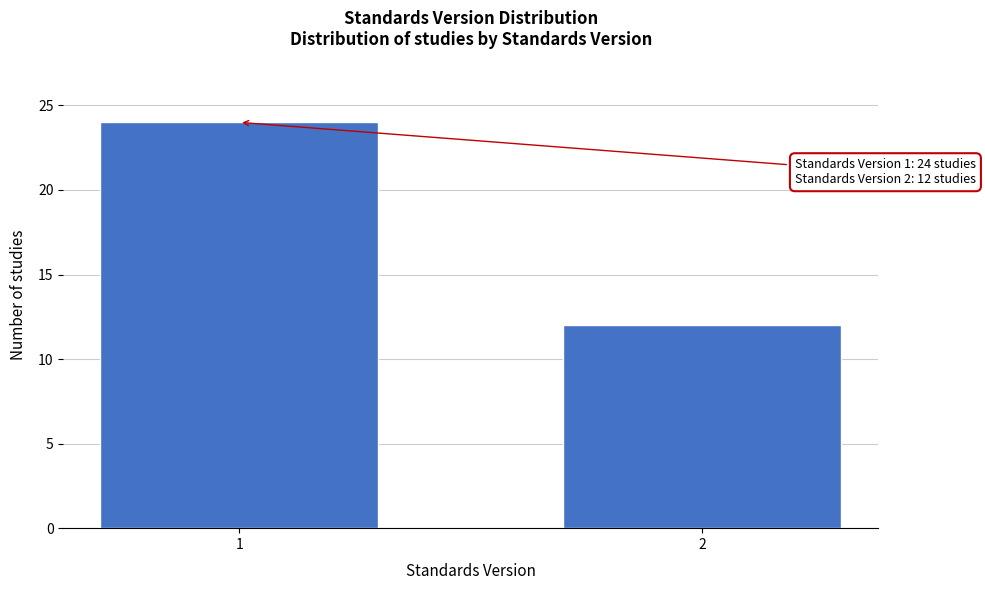

Reading left to right, what are all the values shown in this chart?

24	12